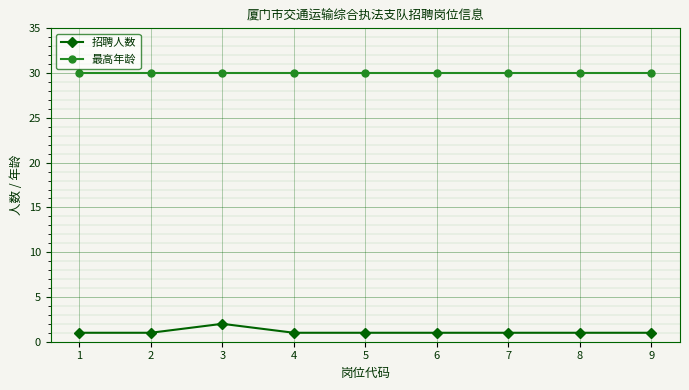

At which category is the sum across all series the highest?

3